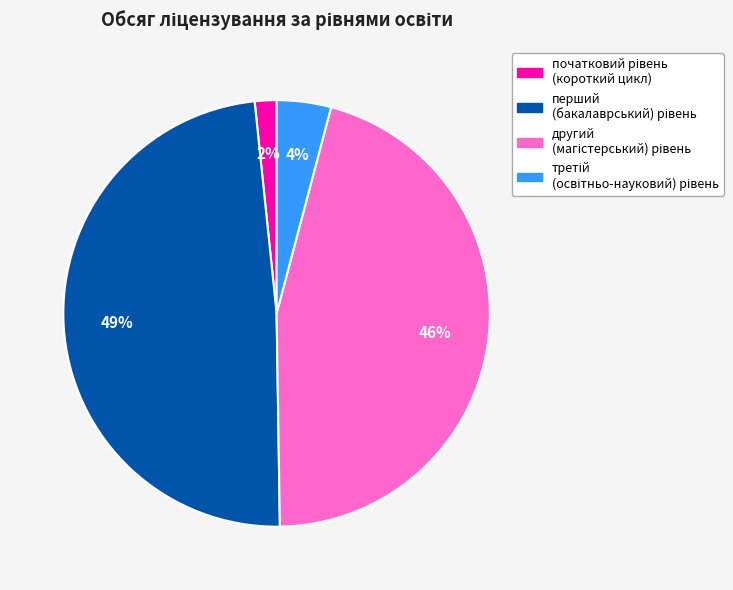

How many segments does this pie chart have?

4